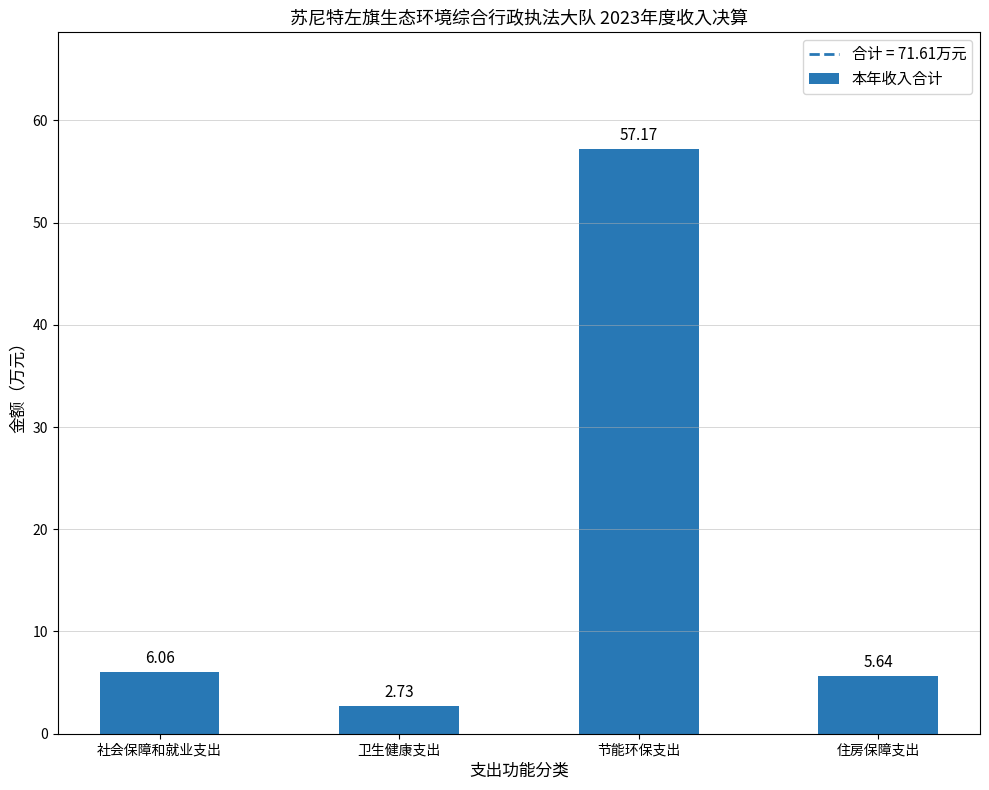

Which category has the lowest value across all series?

卫生健康支出